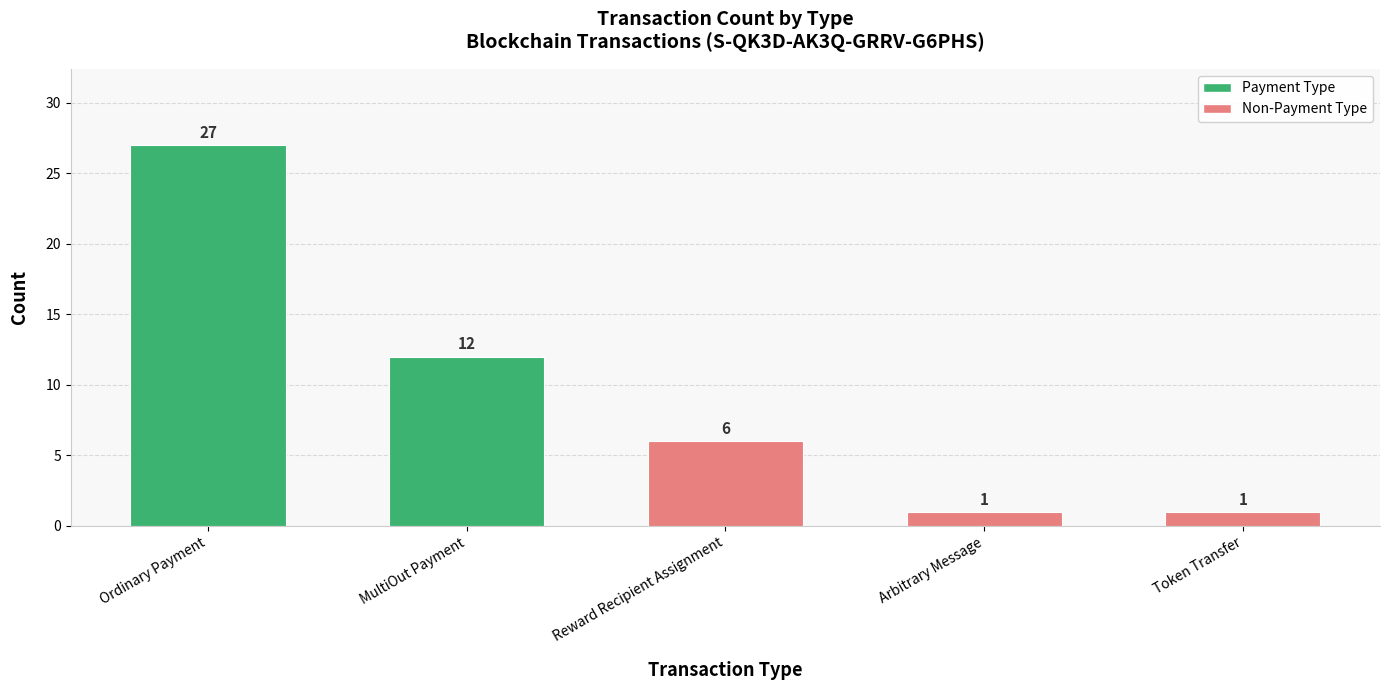

What is the change in value from Ordinary Payment to MultiOut Payment?

-15